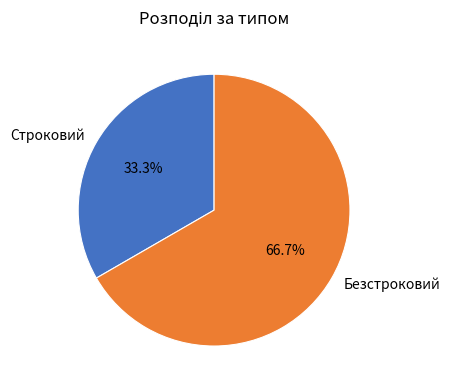

Which category has the smallest portion of the pie?

Строковий